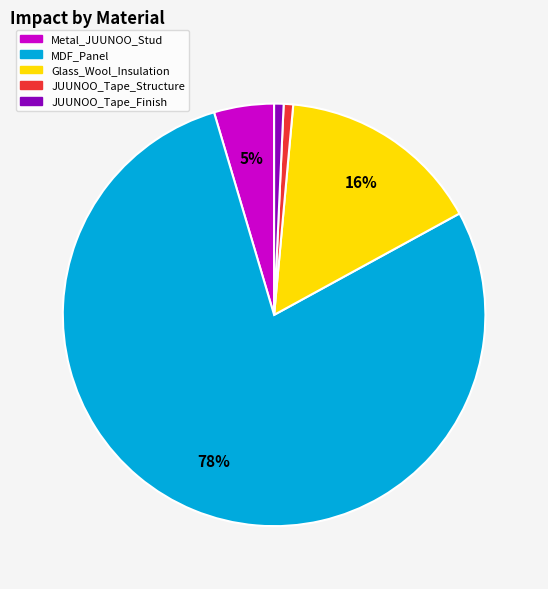

What is the largest slice in the pie chart?

MDF_Panel